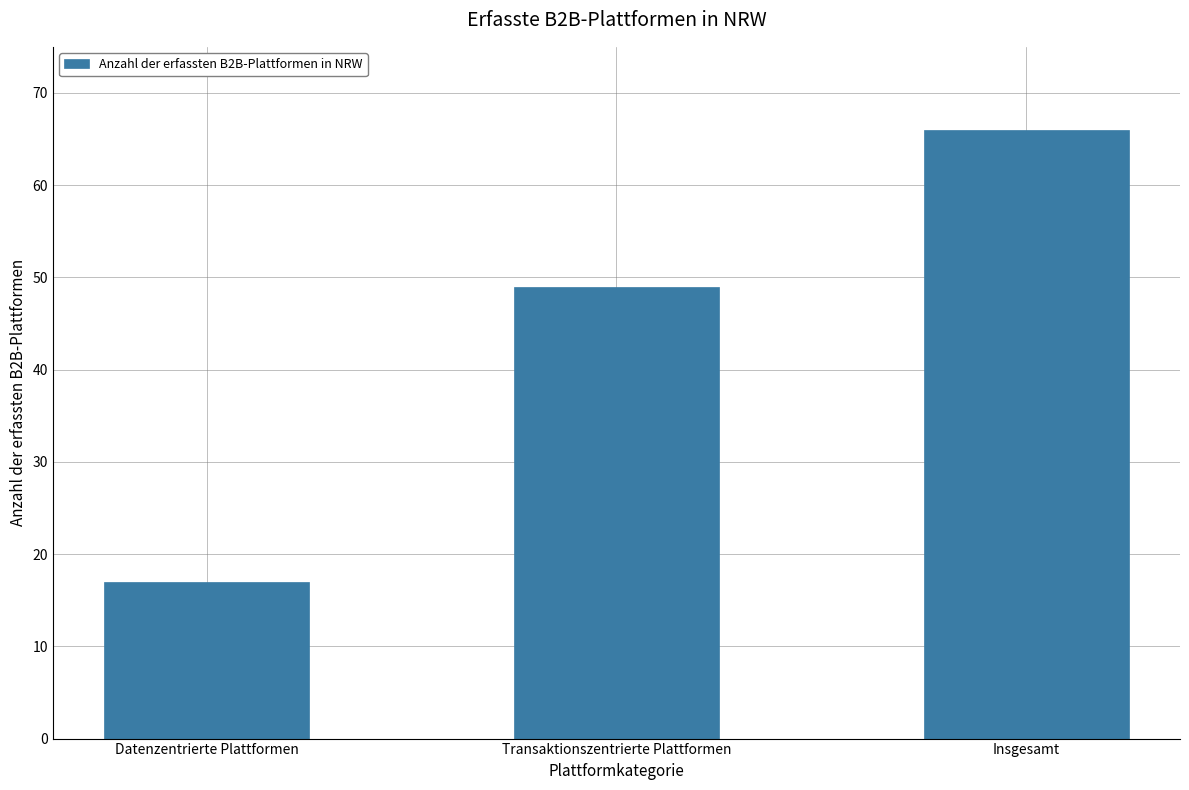

Are the bars horizontal?

No